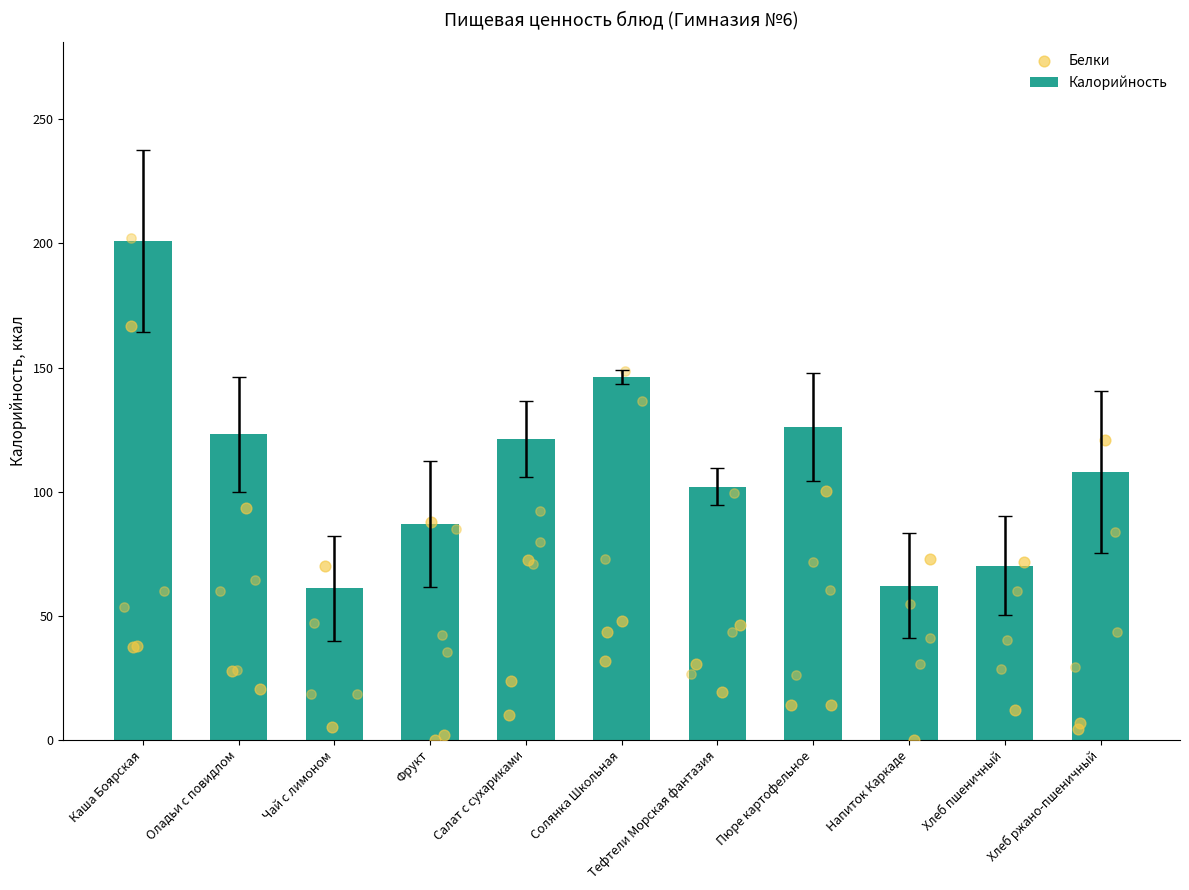

At how many categories does at least one series exceed 86?

8